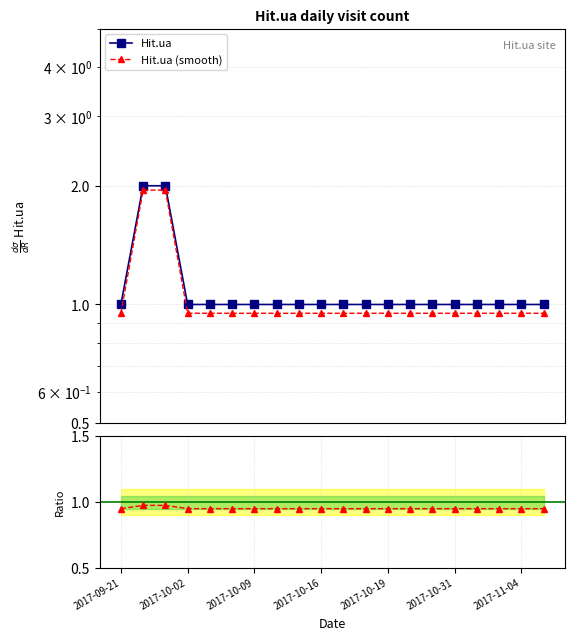

What is the spread (max minus min) of values at 7?

0.1